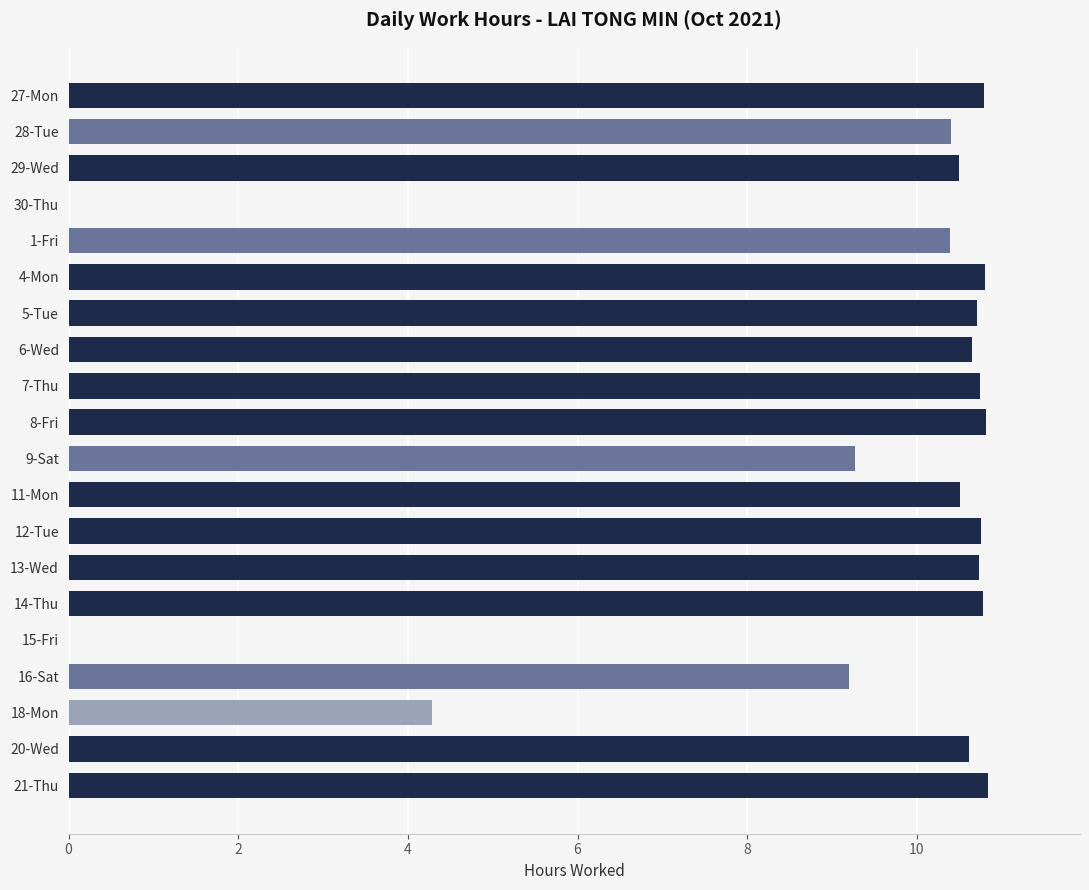

How many data points are above 10?

15